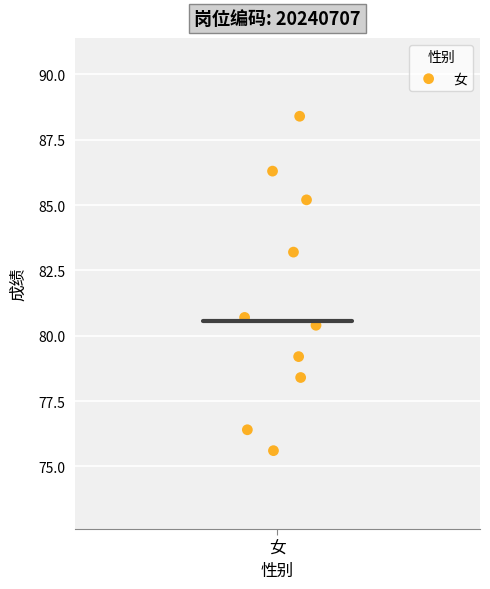

What is the range of Y values (max minus min)?

12.8